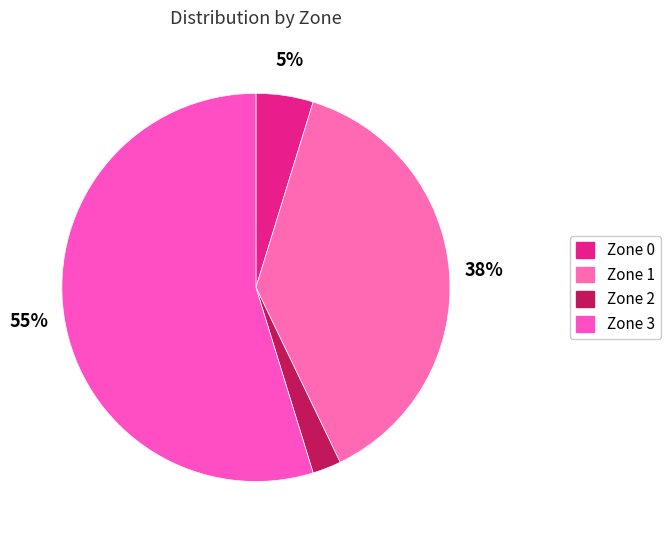

Count the number of slices in the pie.

4